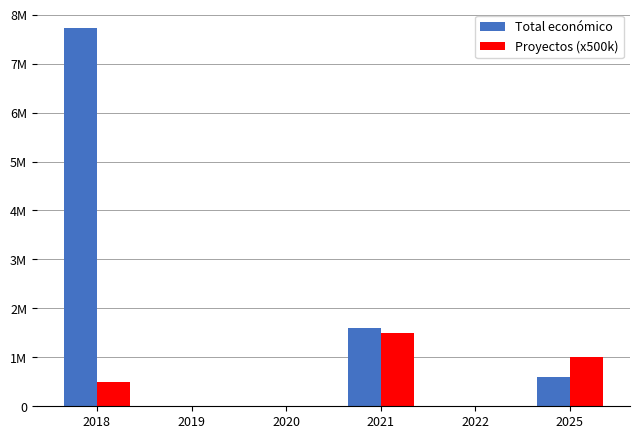

Rank the categories by Total económico value from lowest to highest.

2019, 2020, 2022, 2025, 2021, 2018